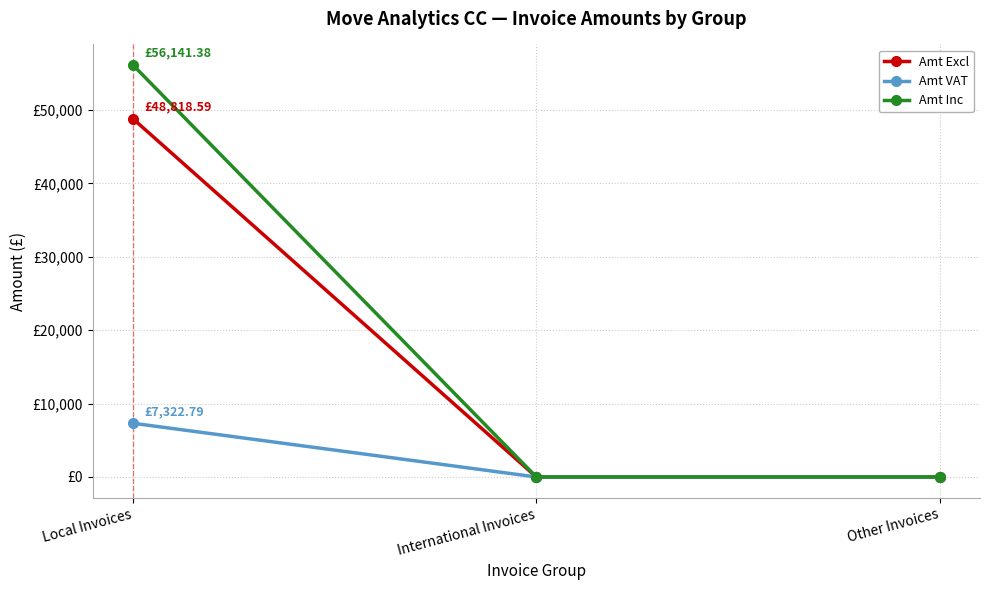

Reading right to left, extract all data points from this chart.

Amt Excl: 0.0	0.0	48818.6
Amt VAT: 0.0	0.0	7322.8
Amt Inc: 0.0	0.0	56141.4